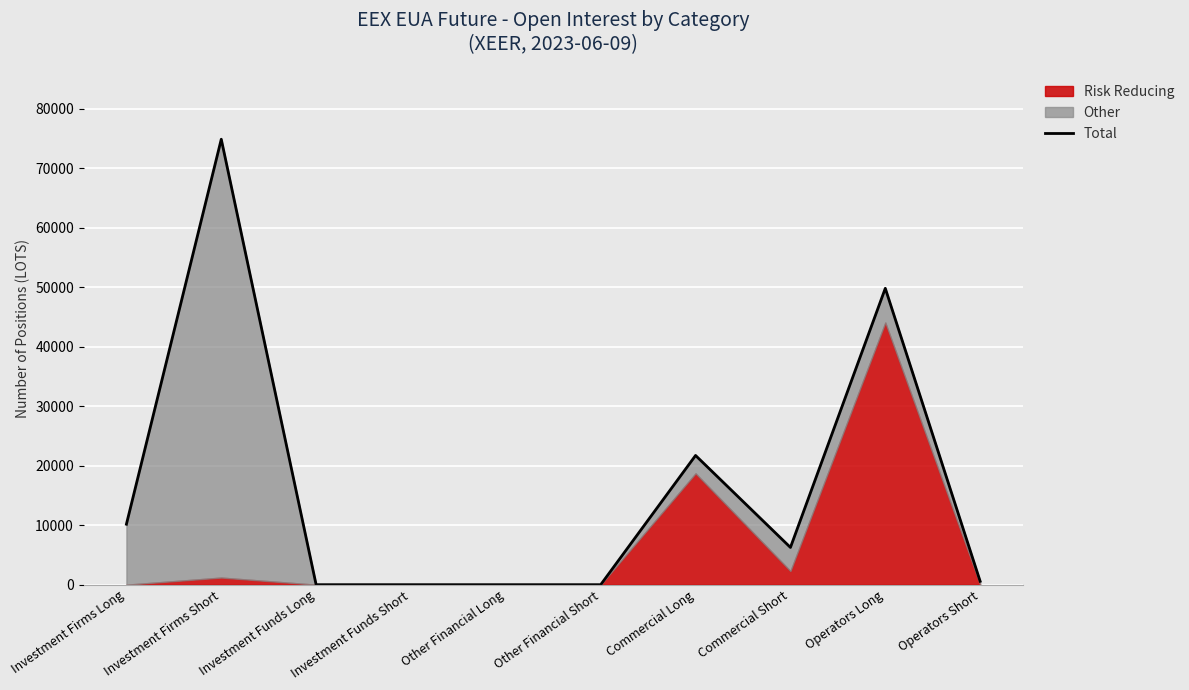

List the labels in order of value, largest first.

Investment Firms Short, Operators Long, Commercial Long, Investment Firms Long, Commercial Short, Operators Short, Investment Funds Long, Investment Funds Short, Other Financial Long, Other Financial Short